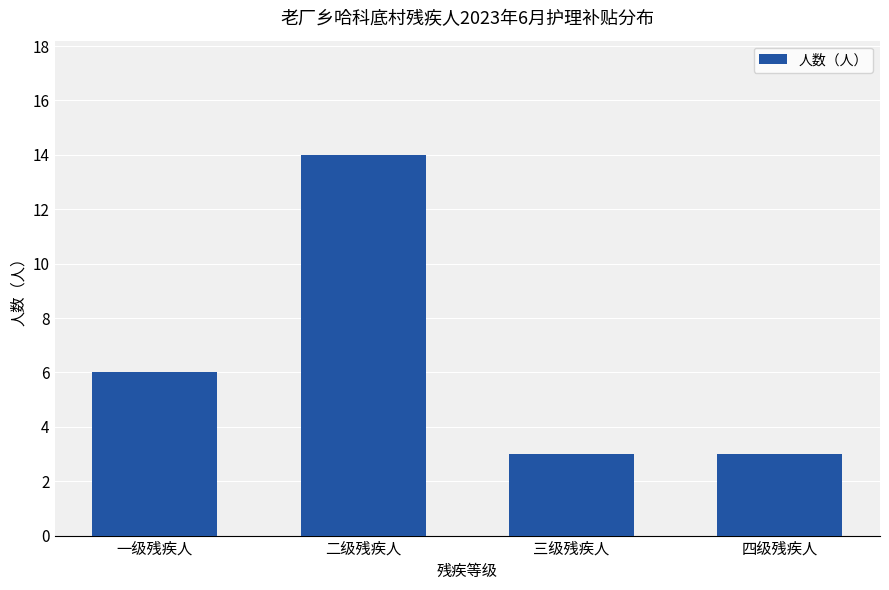

True or false: the data shows 6 at 一级残疾人.

True